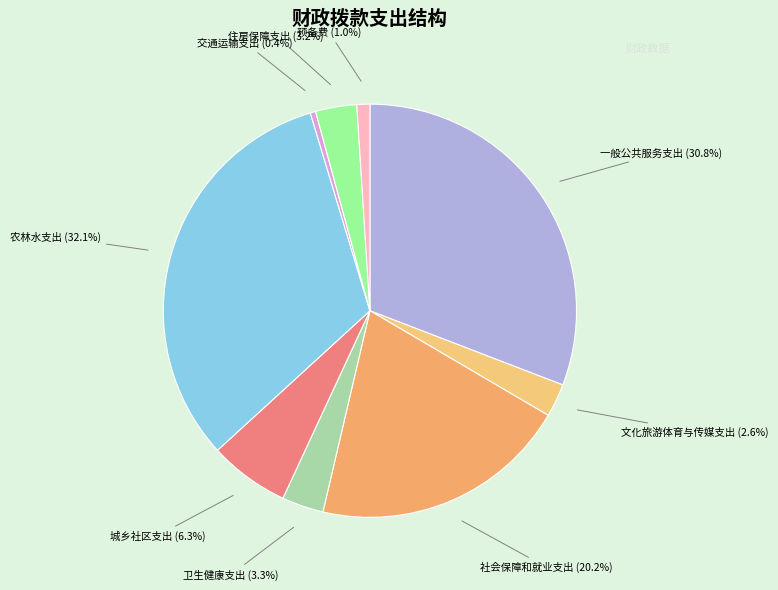

Which category has the smallest portion of the pie?

交通运输支出